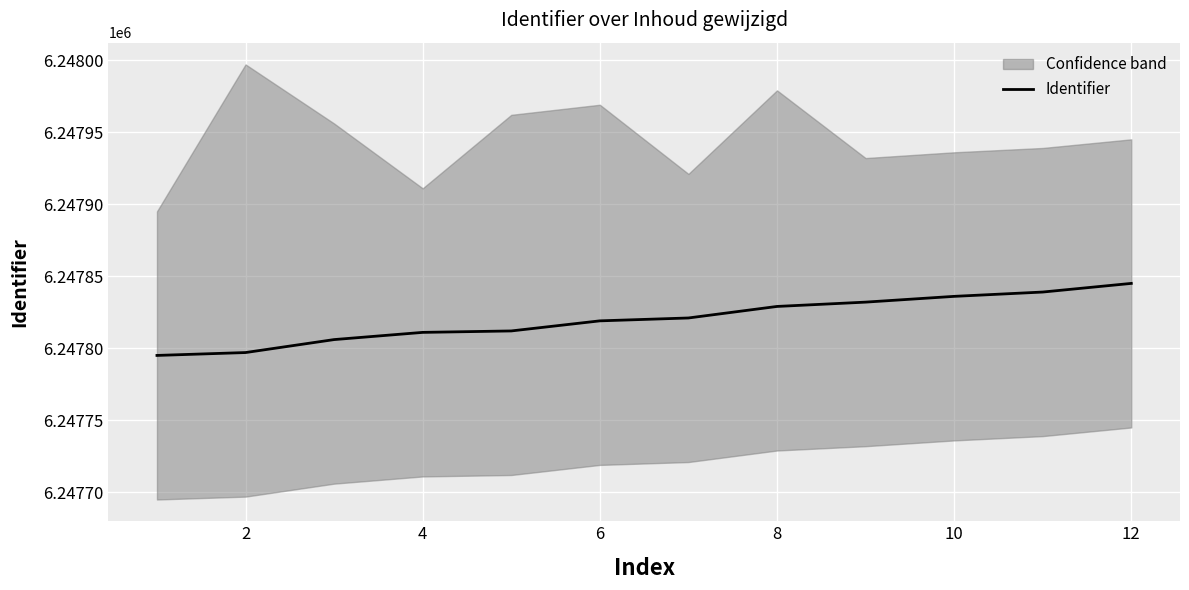

The value of Identifier at 6 is 4095228. True or false?

False